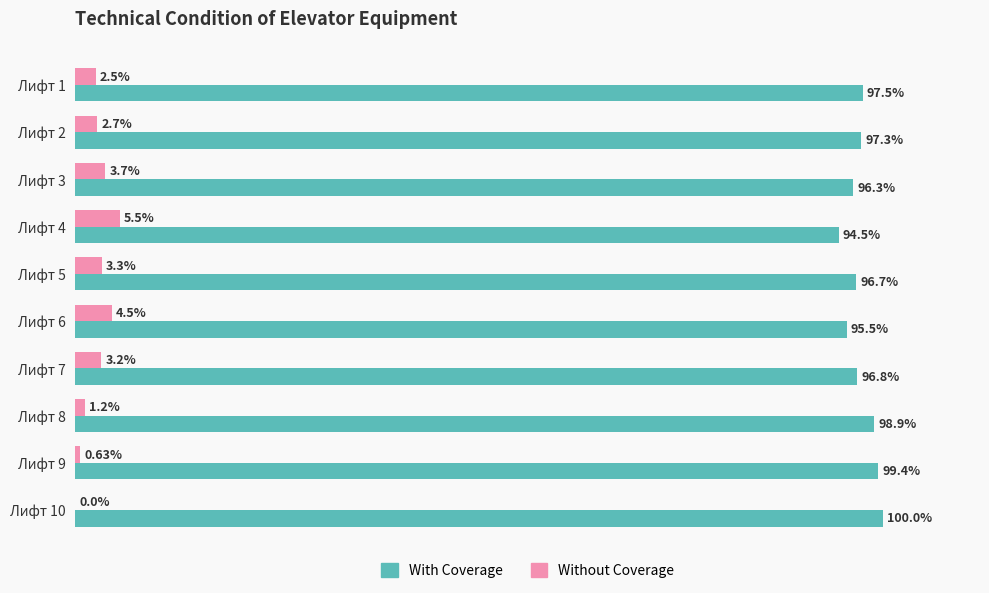

Which category has the highest value in the With Coverage series?

Лифт 10